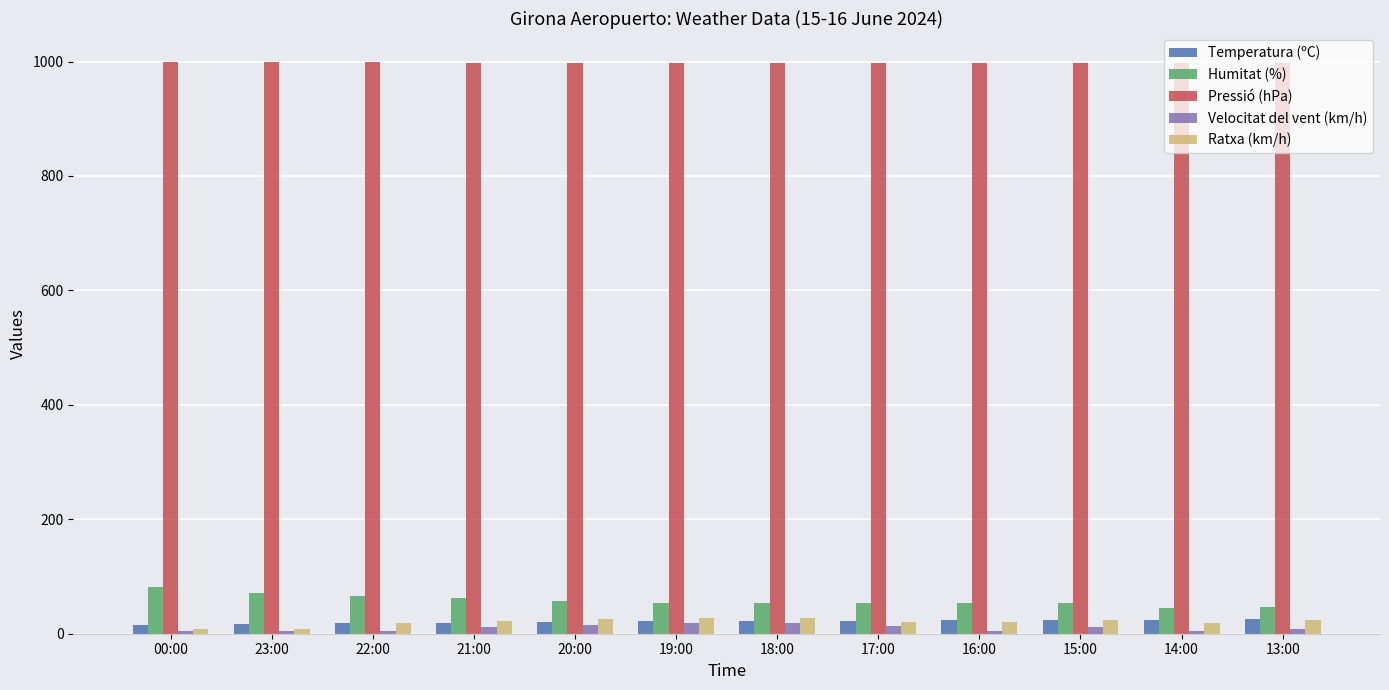

What is the maximum value shown in the chart?

999.8